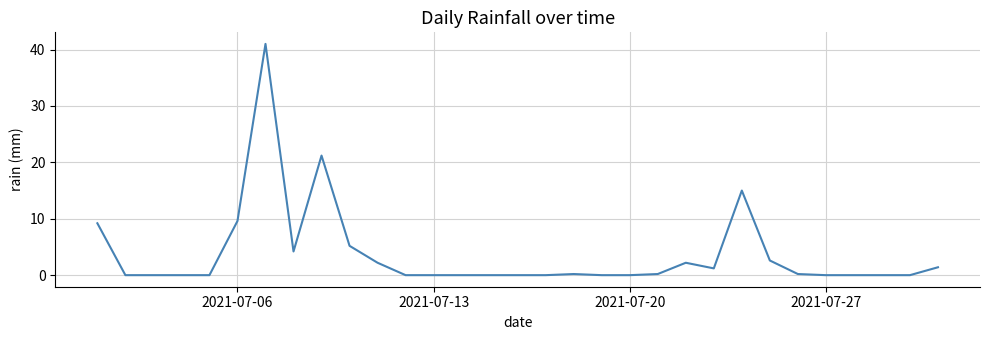

What is the greatest value displayed?

41.0